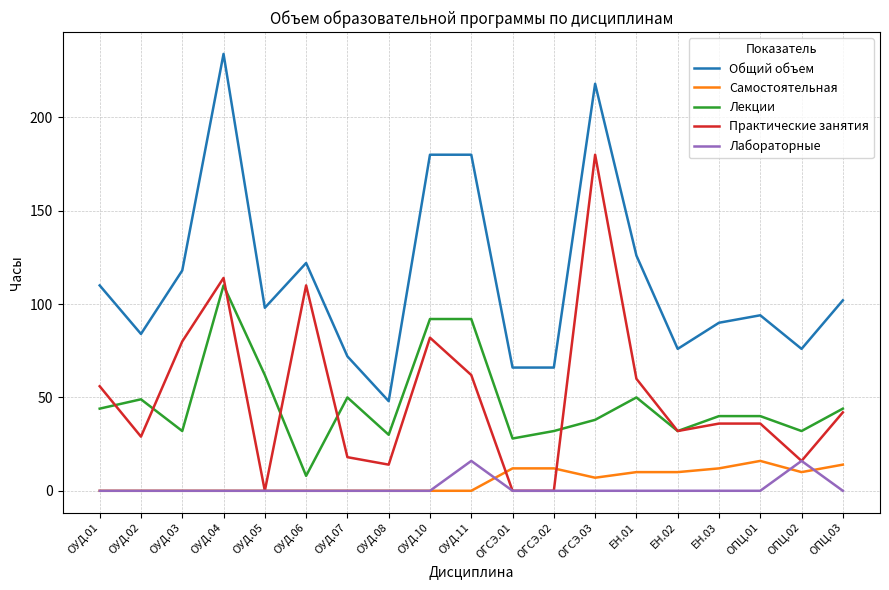

True or false: Самостоятельная and Общий объем cross at least once.

False